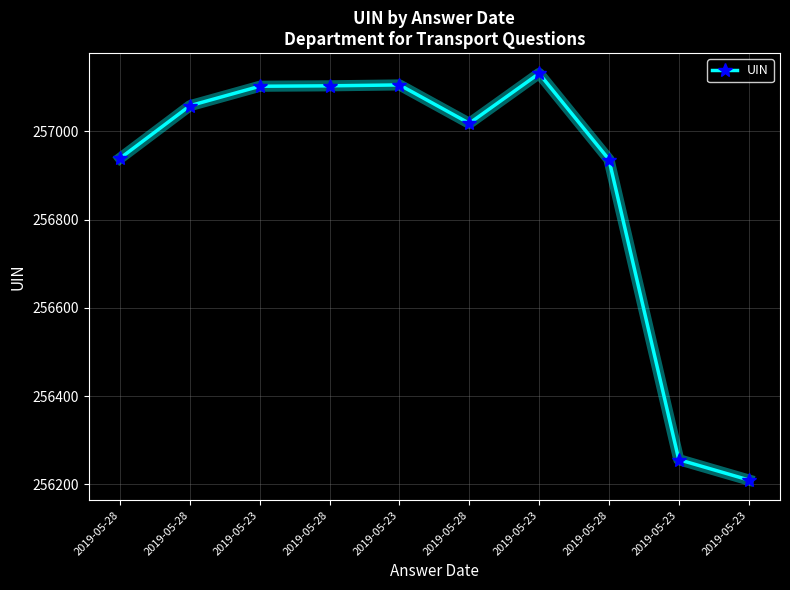

What is the value of the 10th point from the left?

257102